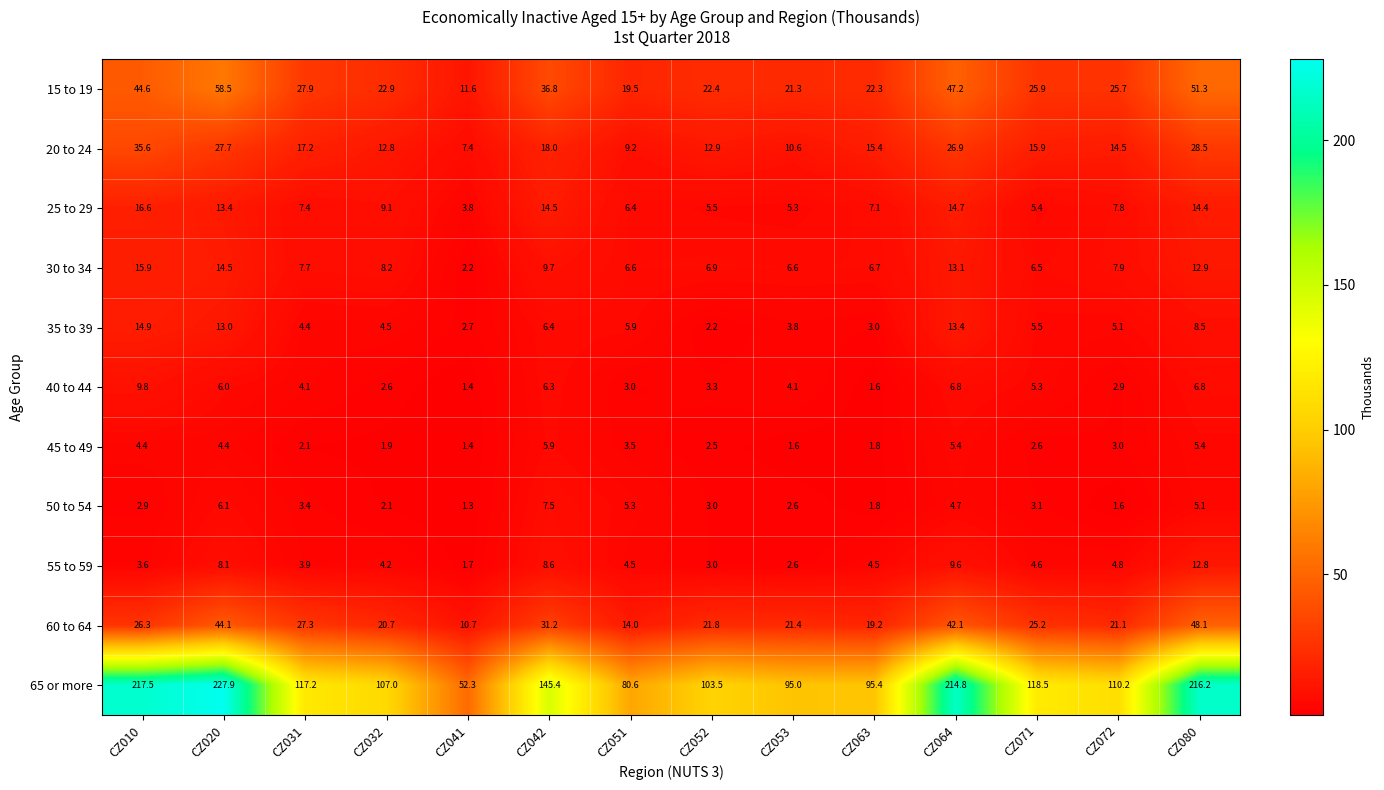

What is the difference between the maximum and minimum values in the 65 or more series?

175.6